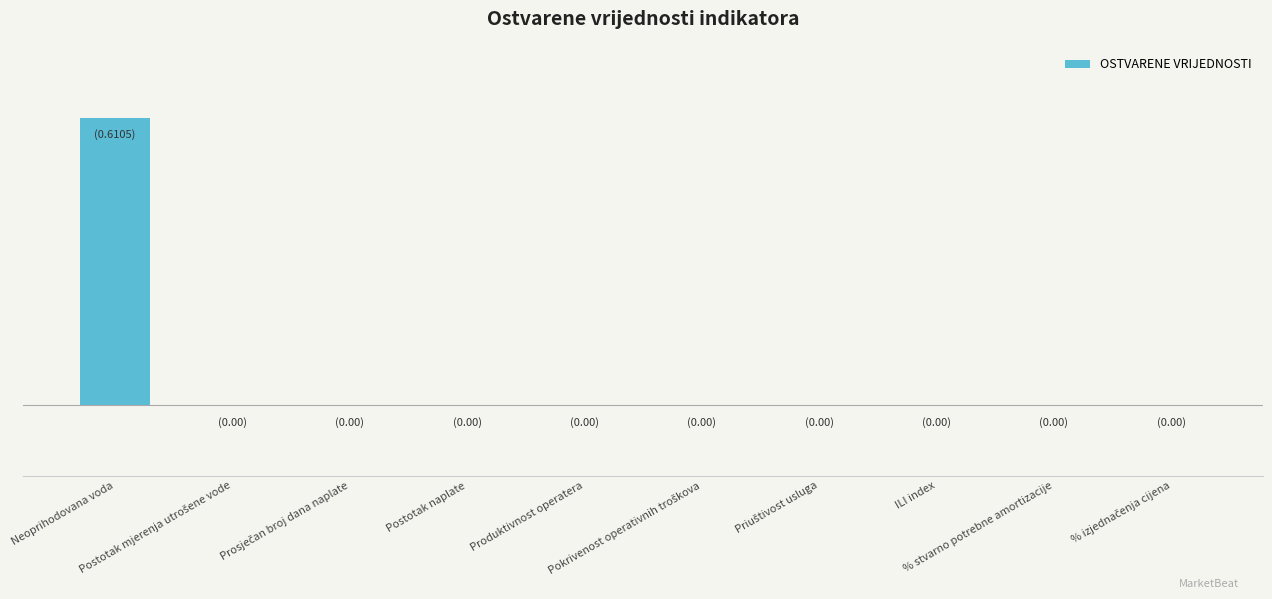

How many values exceed 0?

1